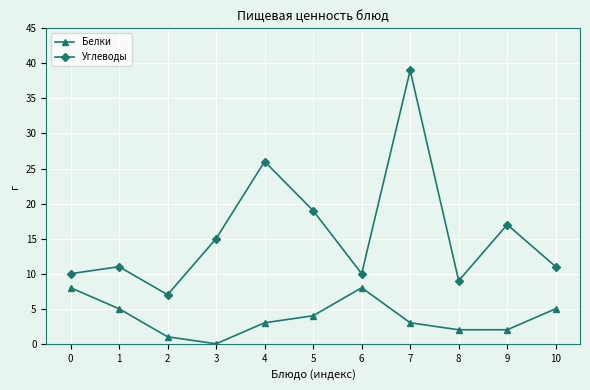

Rank the series by their maximum value, from highest to lowest.

Углеводы, Белки